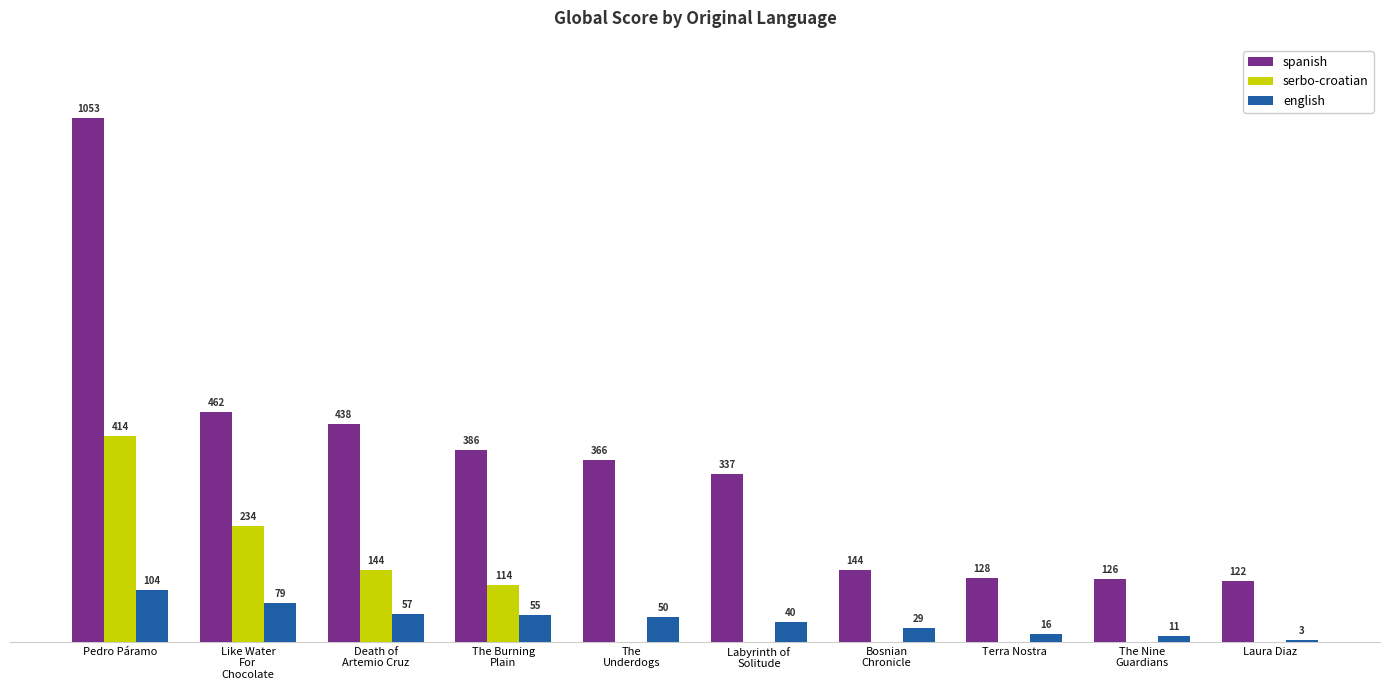

Which series has the largest total across all categories?

spanish